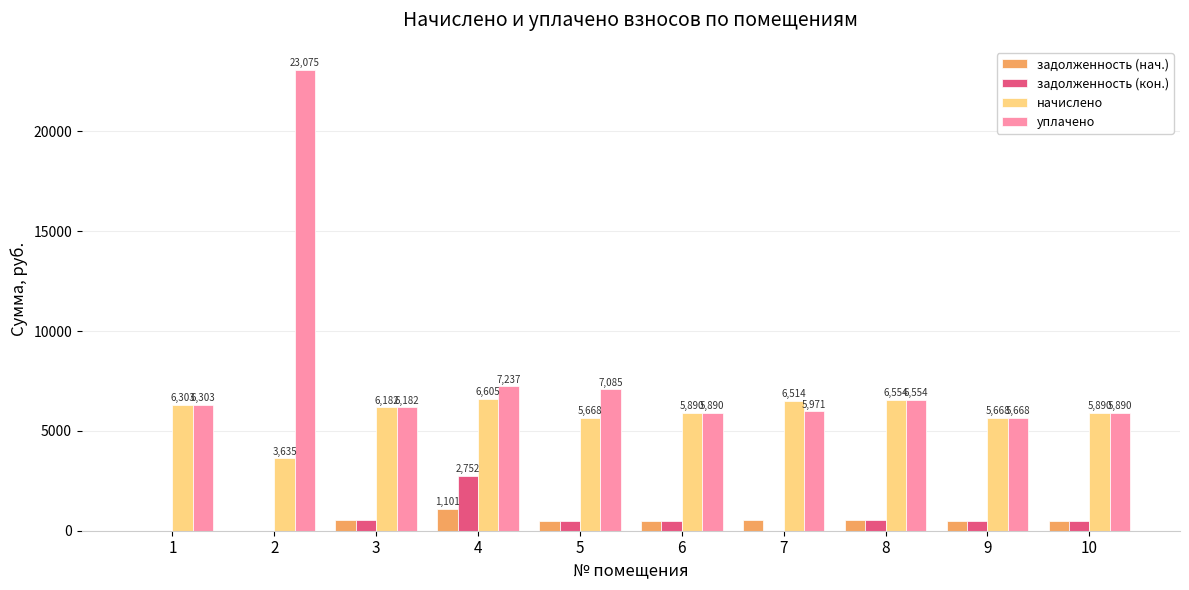

What is the approximate value of начислено at 2?

3634.6